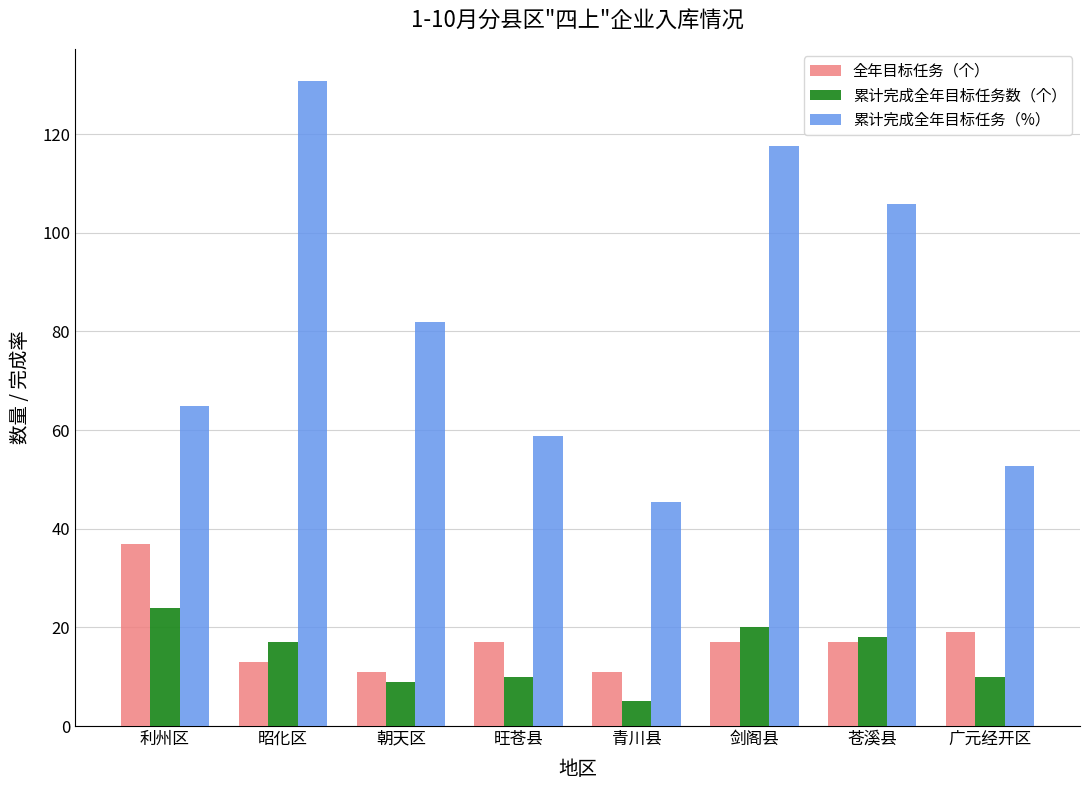

True or false: 全年目标任务（个） has a value of 19.0 at 广元经开区.

True